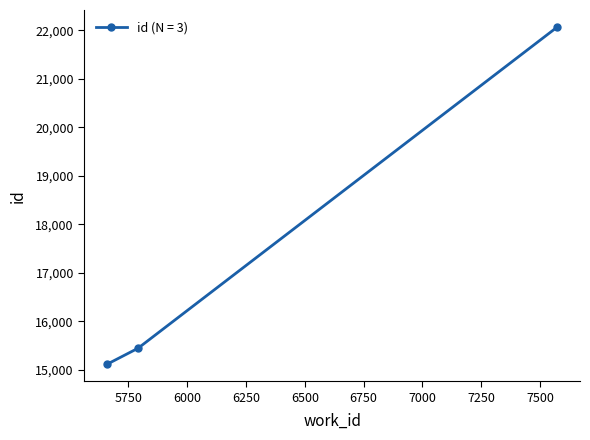

How many lines are shown in the chart?

1